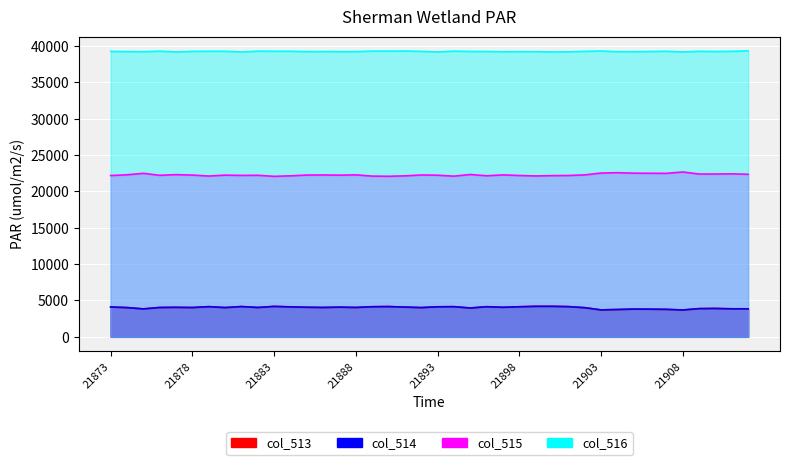

What is the total value across all series at 21899?

69729